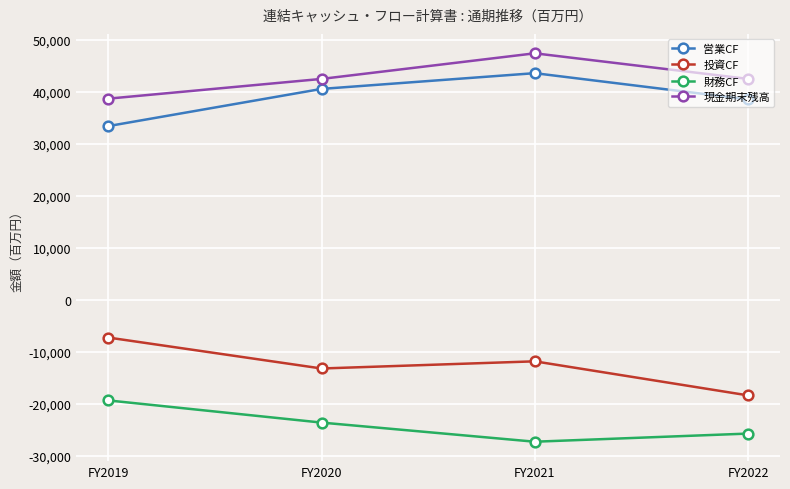

The 現金期末残高 series shows 38671.7 at FY2019. True or false?

True